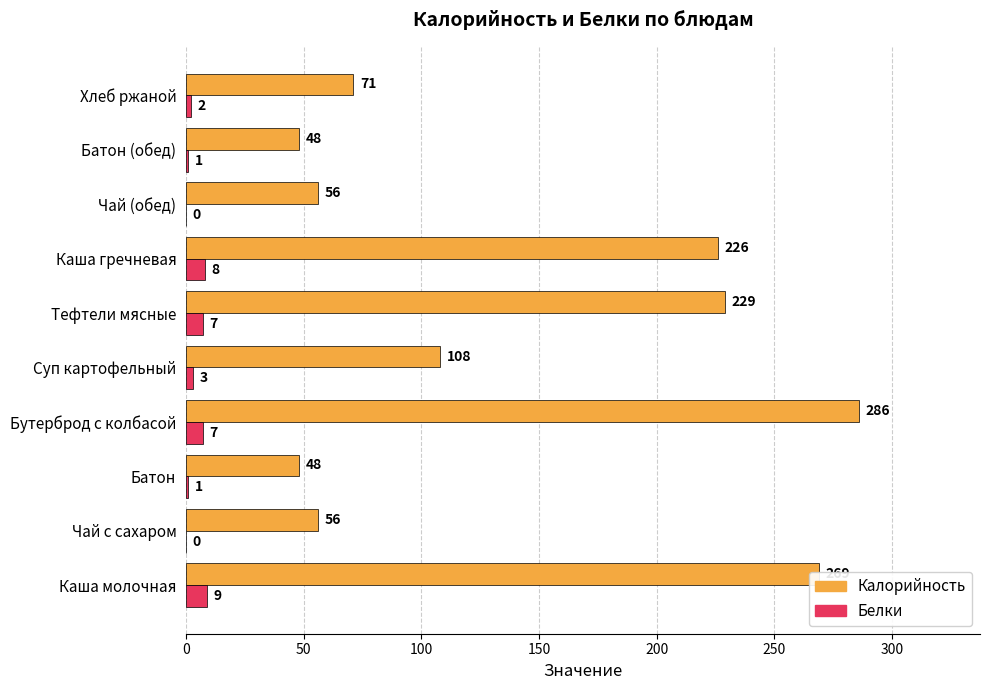

Which category has the highest value in the Калорийность series?

Бутерброд с колбасой